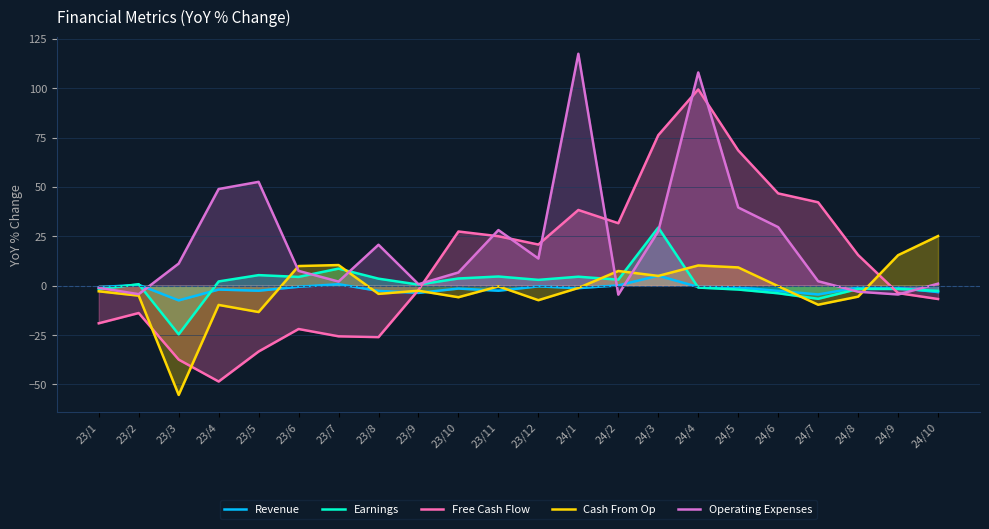

What position from the right is 23/5?

18